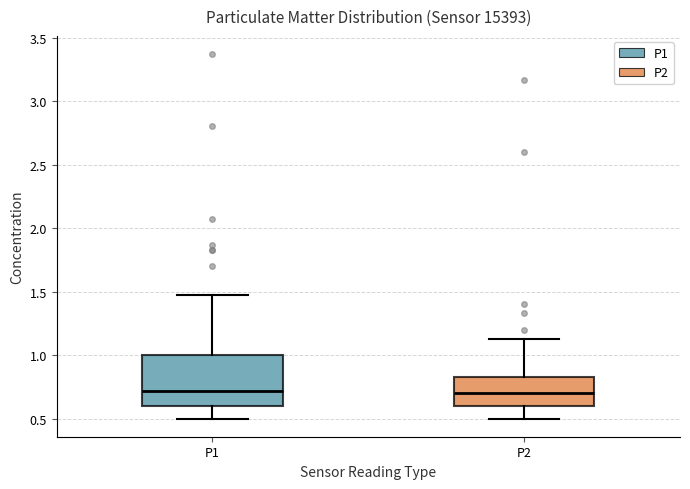

Comparing the boxes themselves (not the whiskers), which one is the tallest?

P1